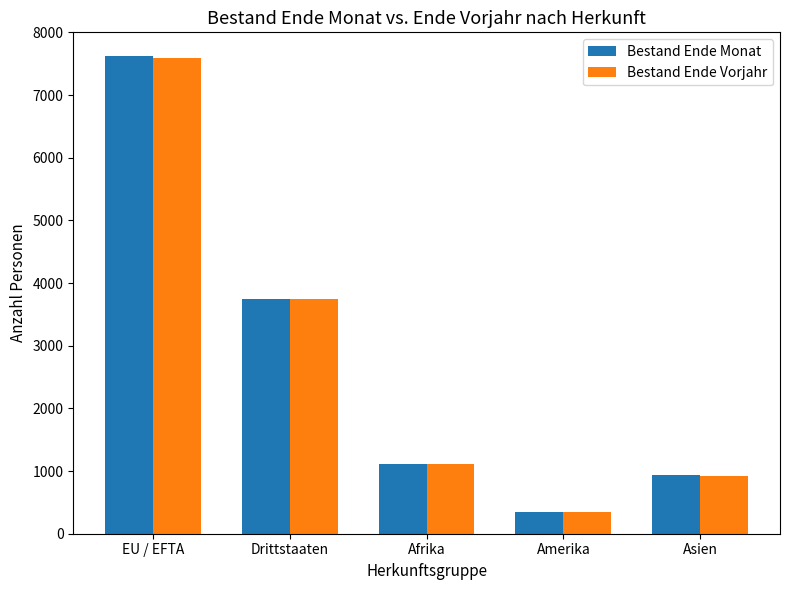

At which category is the sum across all series the highest?

EU / EFTA